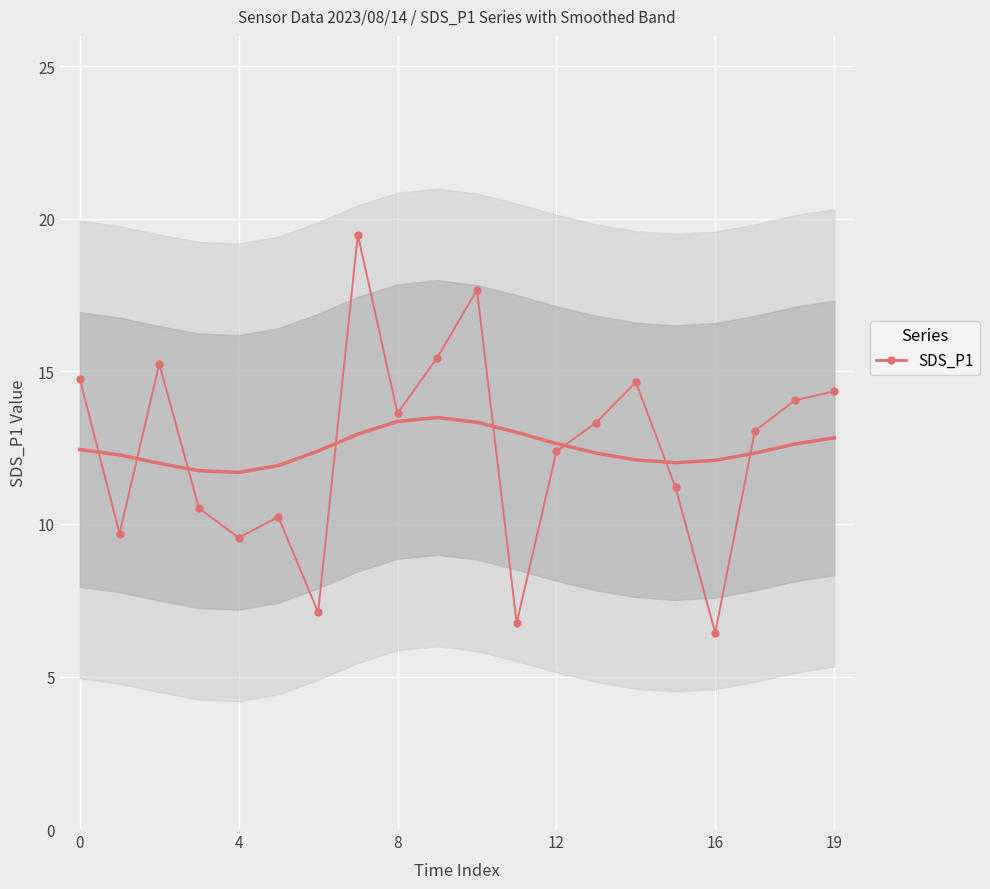

What is the minimum value shown in the chart?

6.4